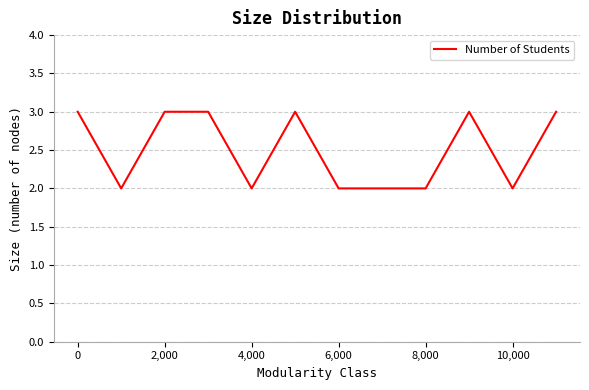

What is the greatest value displayed?

3